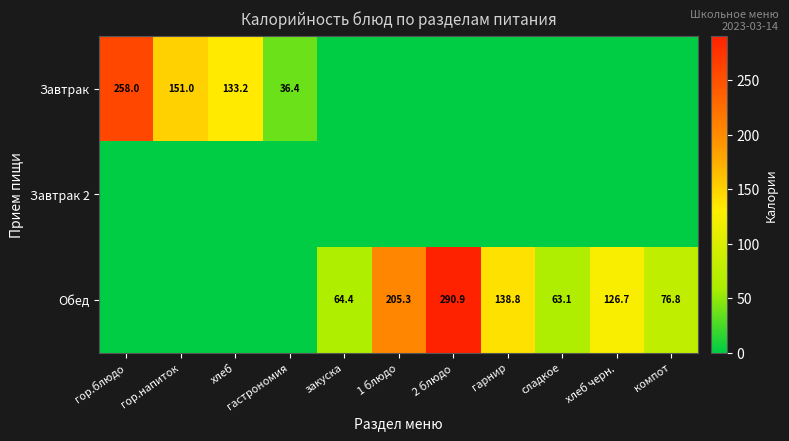

The value of Обед at закуска is 64.4. True or false?

True